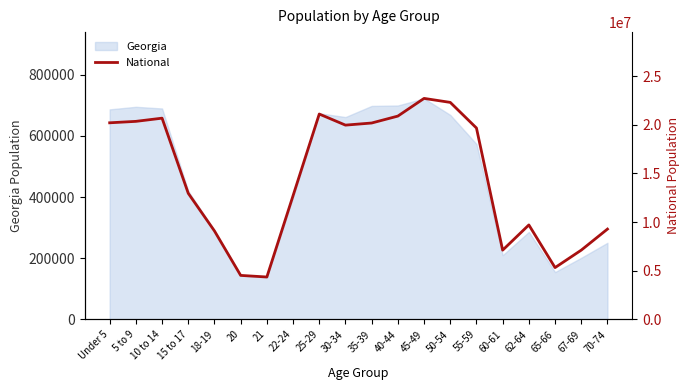

Which label corresponds to the smallest value in the chart?

21